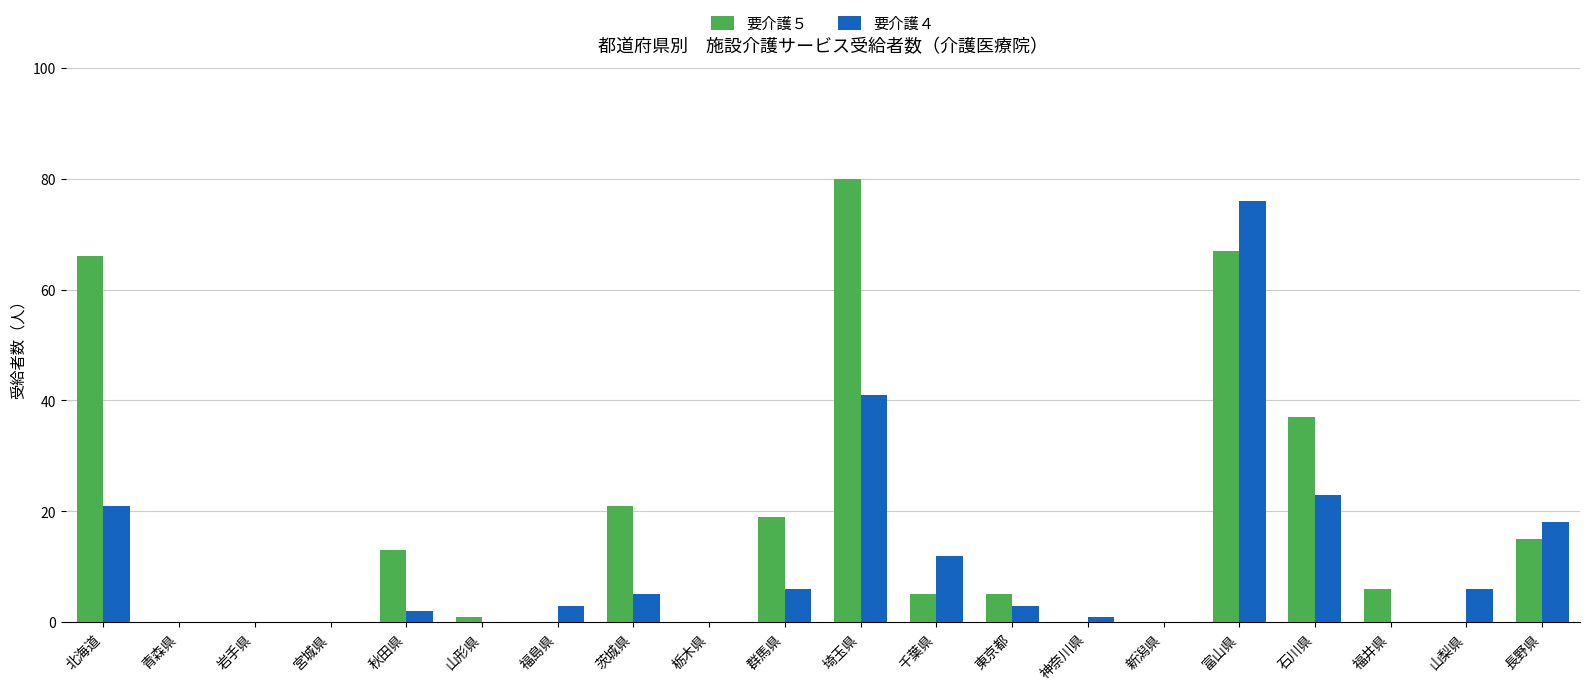

How many categories are shown in the chart?

20